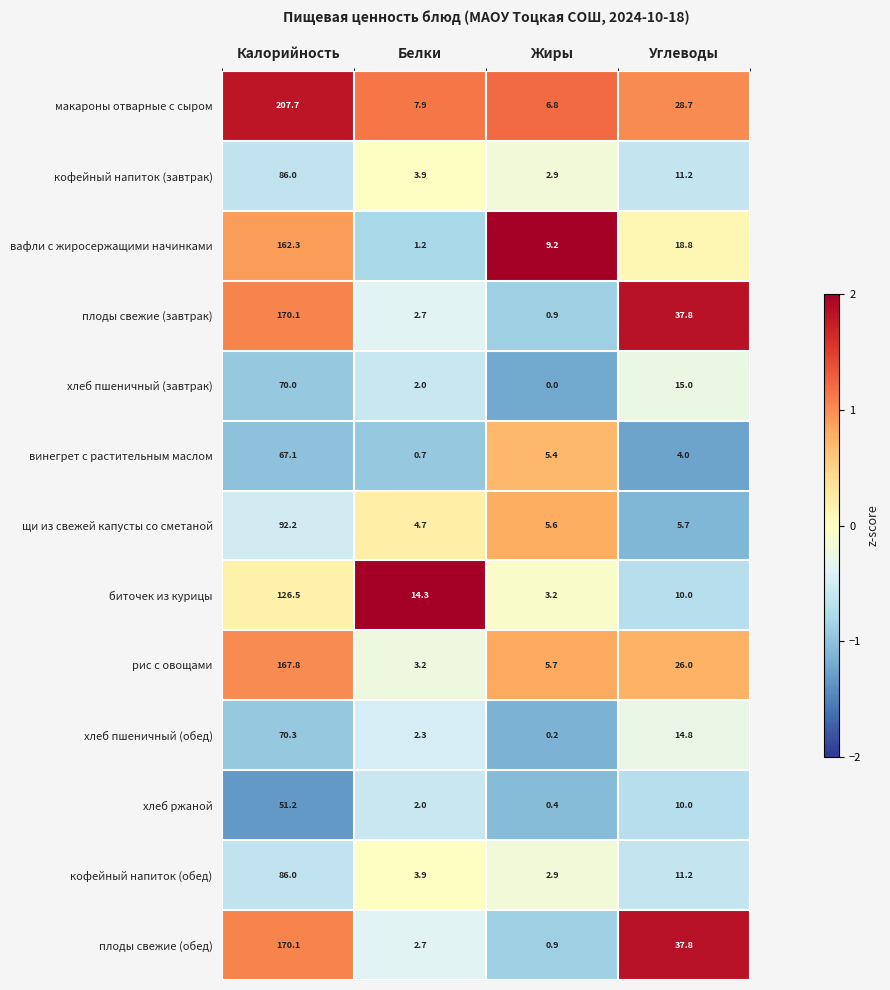

What is the difference between the кофейный напиток (завтрак) values at Калорийность and Белки?

82.1